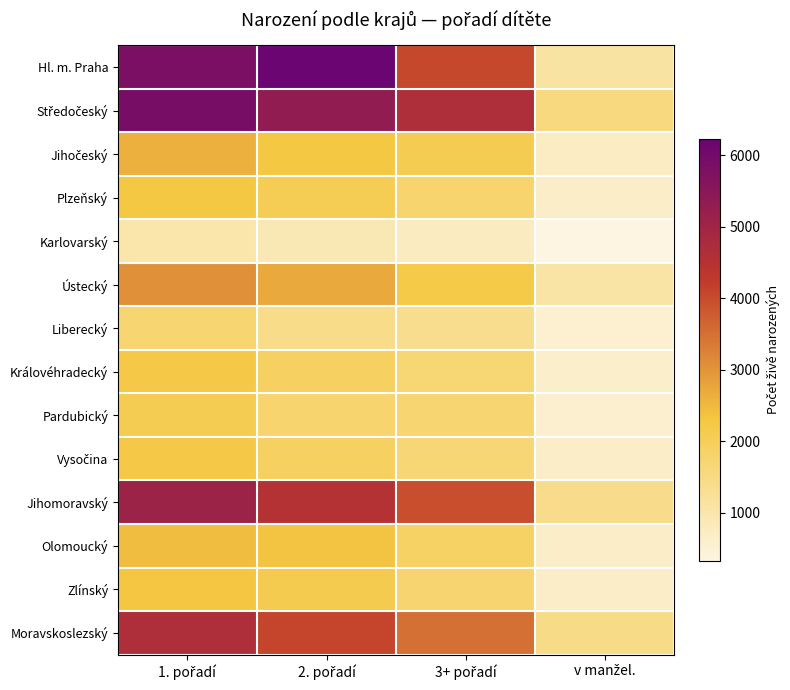

Rank the series at 3+ pořadí from highest to lowest value.

Středočeský, Hl. m. Praha, Jihomoravský, Moravskoslezský, Ústecký, Jihočeský, Olomoucký, Plzeňský, Zlínský, Pardubický, Královéhradecký, Vysočina, Liberecký, Karlovarský